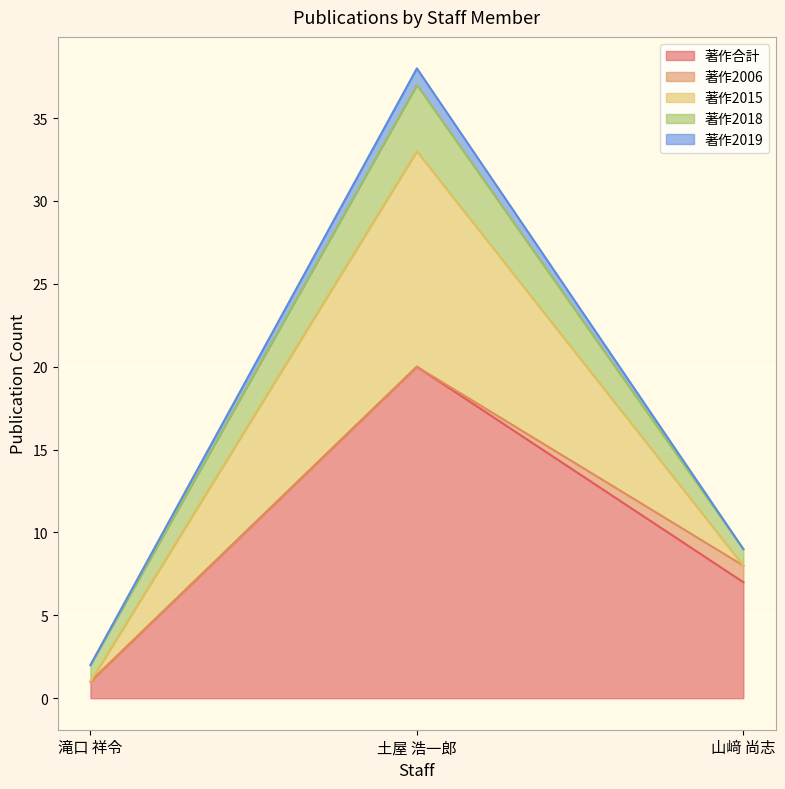

Does the chart display data point markers on the line(s)?

No